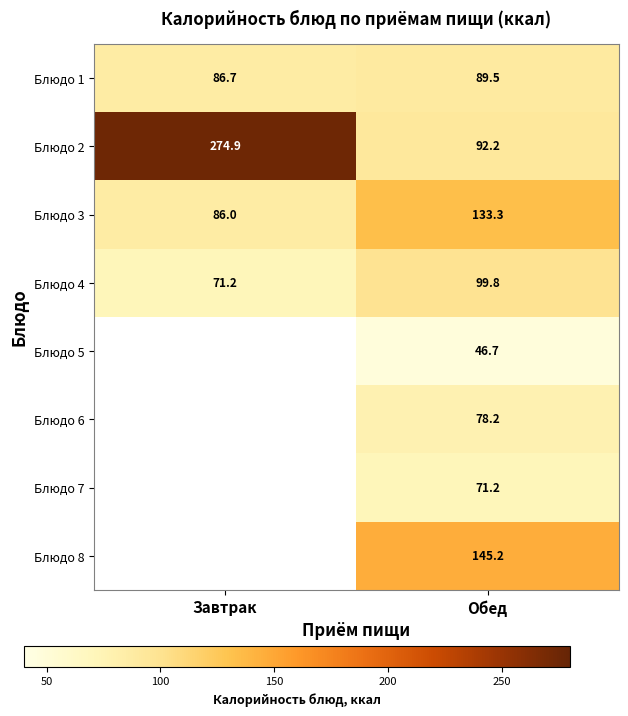

Rank the categories by Блюдо 1 value from highest to lowest.

Обед, Завтрак